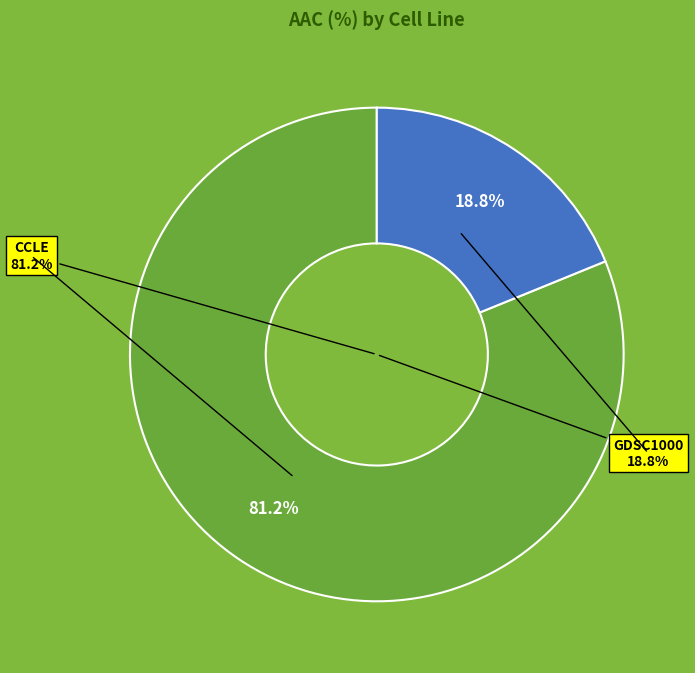

Which has a higher value, GDSC1000 or CCLE?

CCLE